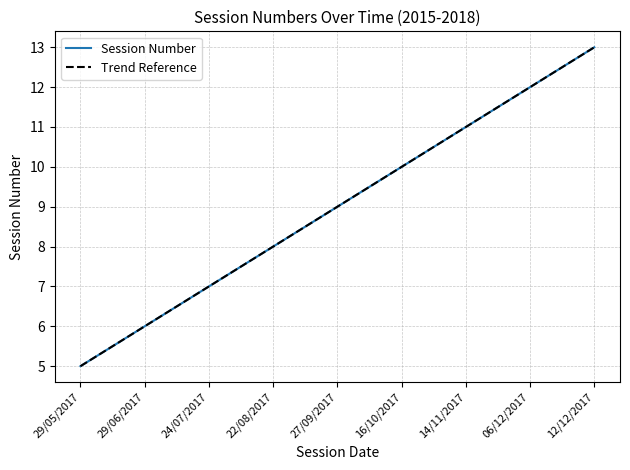

List the labels in order of value, smallest first.

29/05/2017, 29/06/2017, 24/07/2017, 22/08/2017, 27/09/2017, 16/10/2017, 14/11/2017, 06/12/2017, 12/12/2017